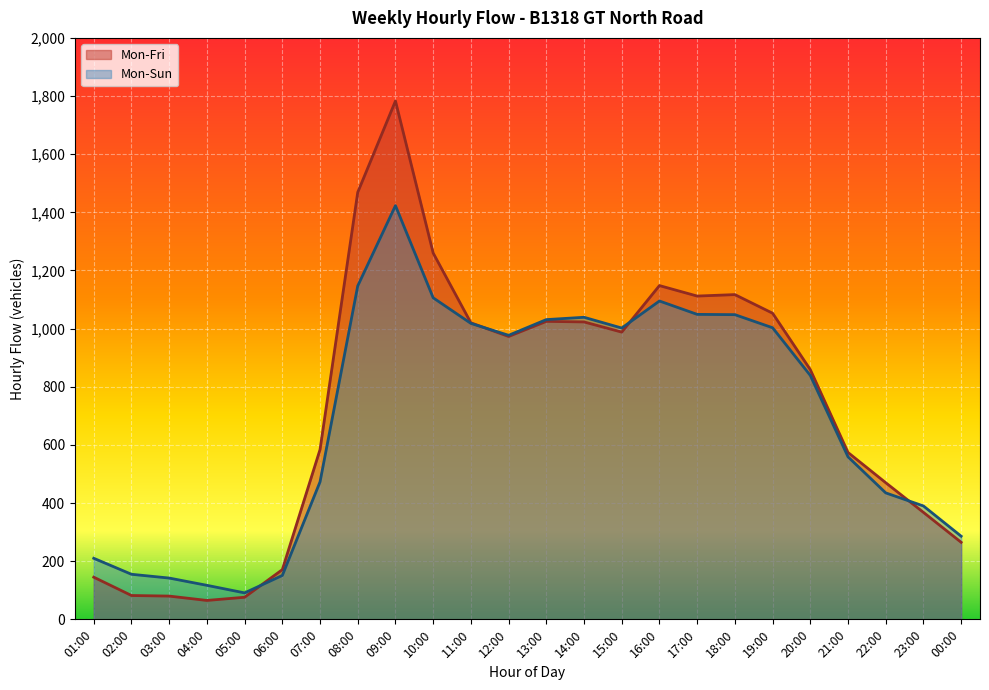

The value of Mon-Sun at 17:00 is 1049. True or false?

True